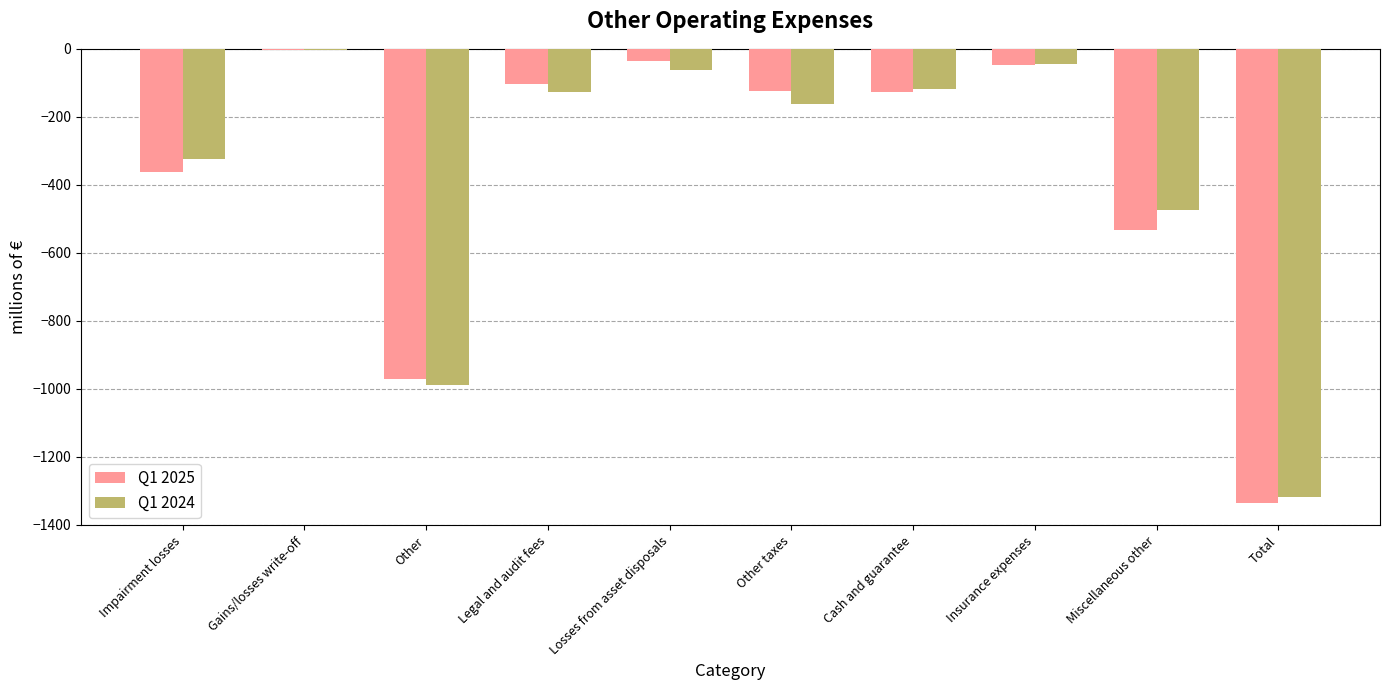

What is the total value across all series at Legal and audit fees?

-230